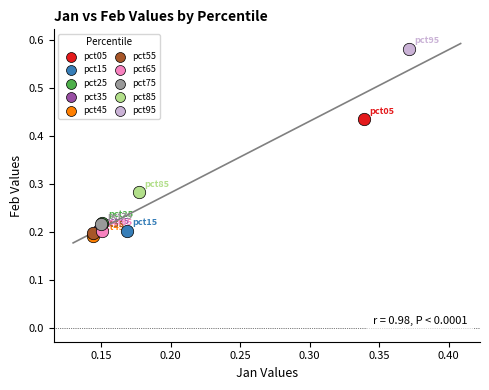

Which series reaches the maximum Y coordinate?

pct95